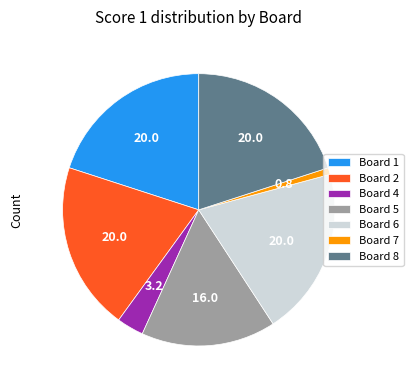

What is the ratio of the value at Board 1 to the value at Board 4?

6.2